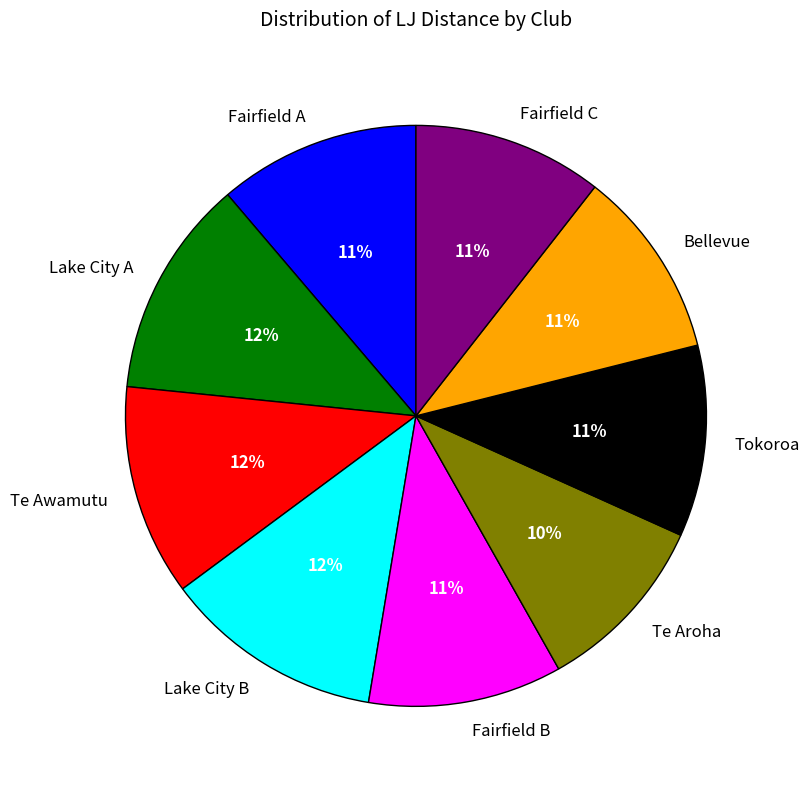

What percentage is the Te Awamutu slice, to the nearest percent?

12%